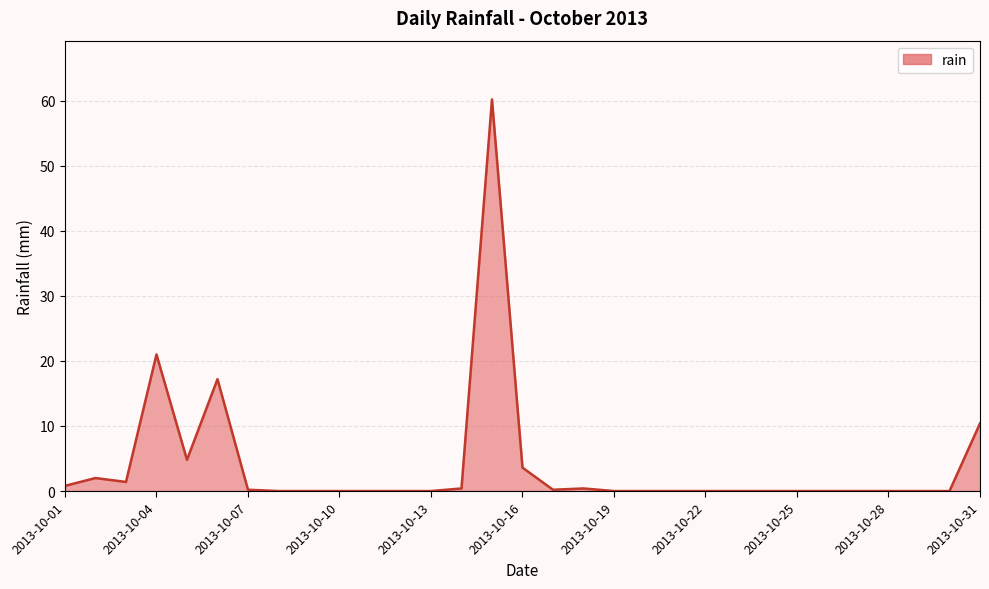

Does the chart display data point markers on the line(s)?

No